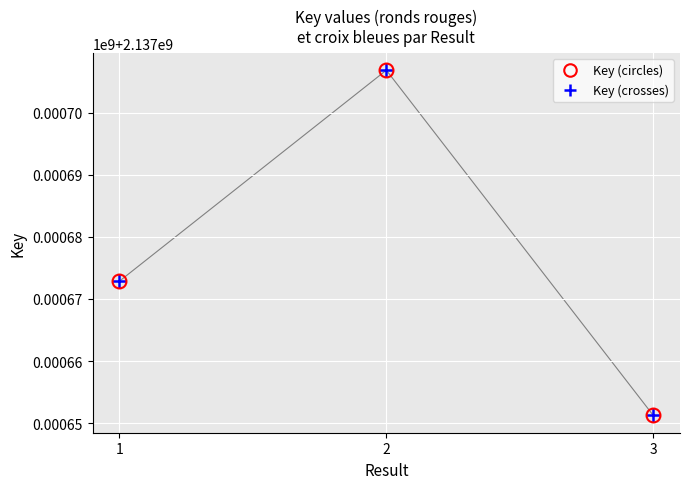

Is this an area chart (filled region under the line)?

No